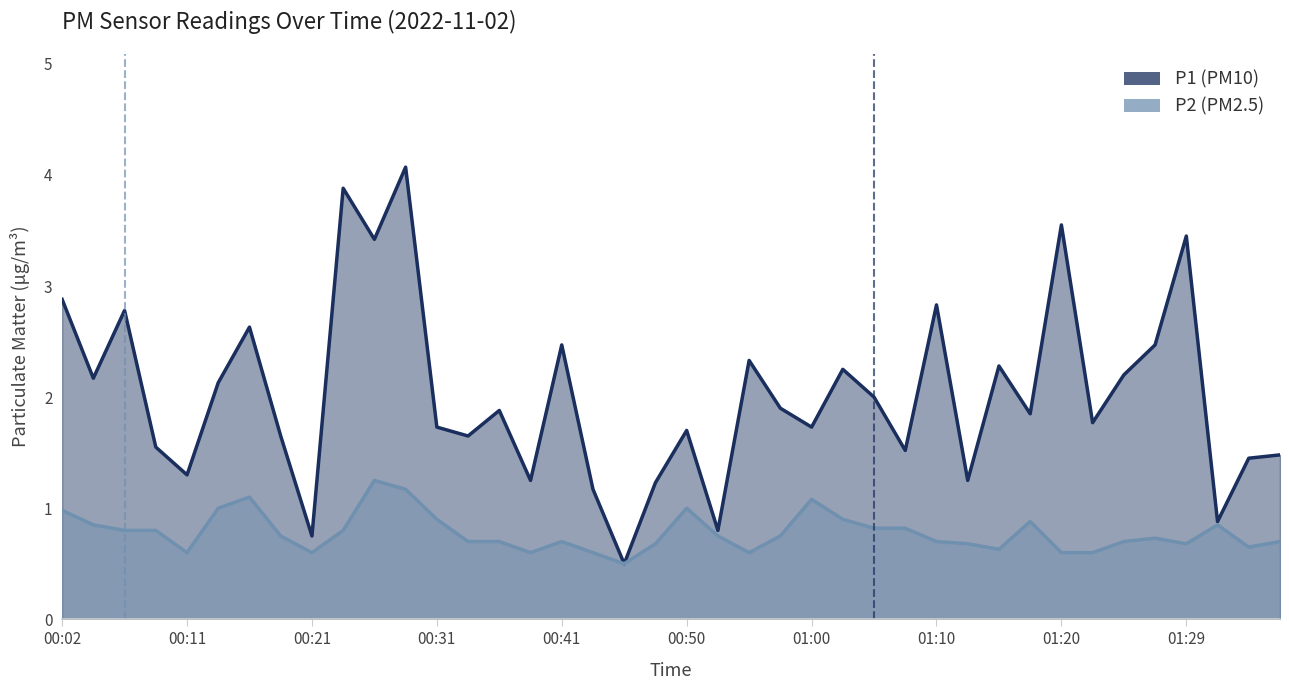

The P1 (PM10) series shows 1.2 at 19. True or false?

True